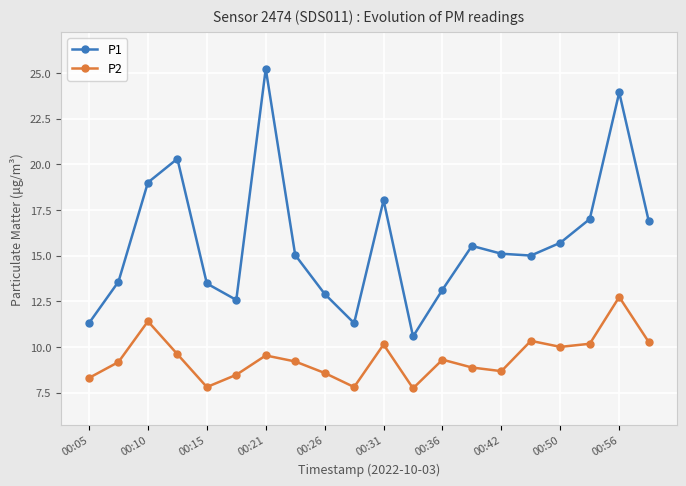

How many data points in P2 are less than 9?

8